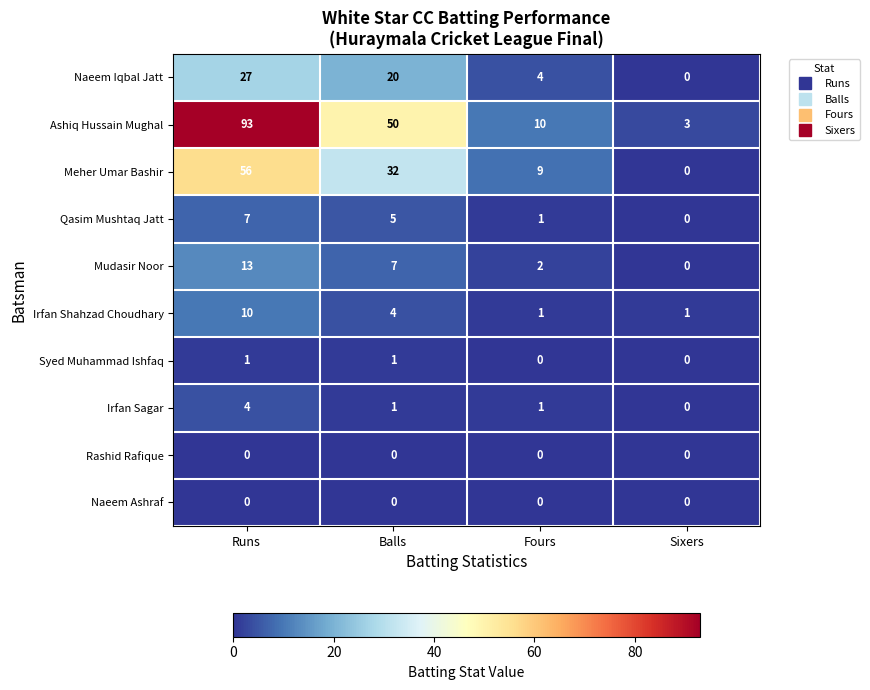

How many distinct data groups are displayed?

10